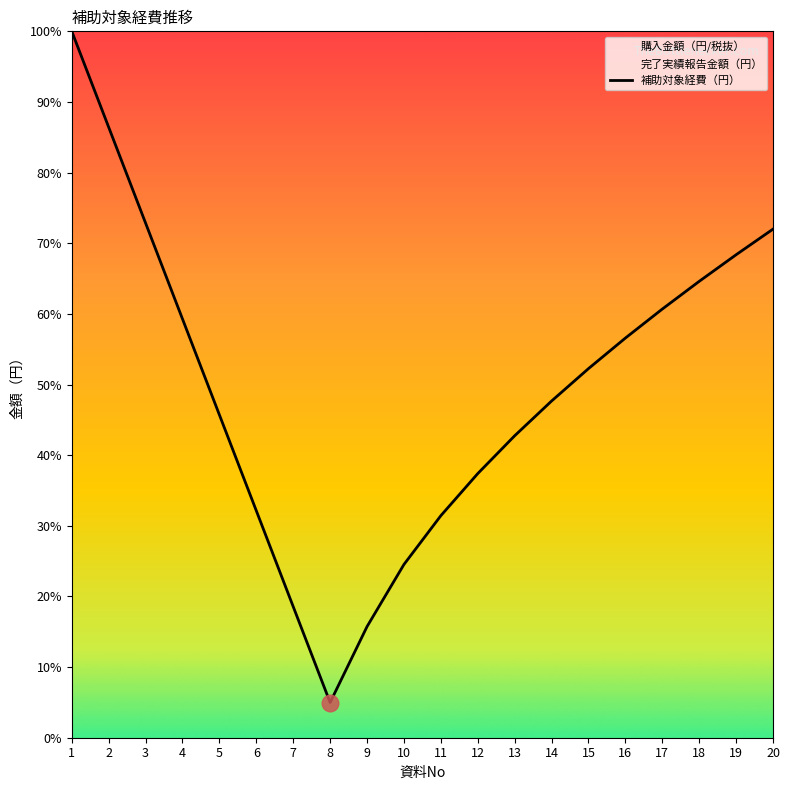

How many lines are shown in the chart?

1